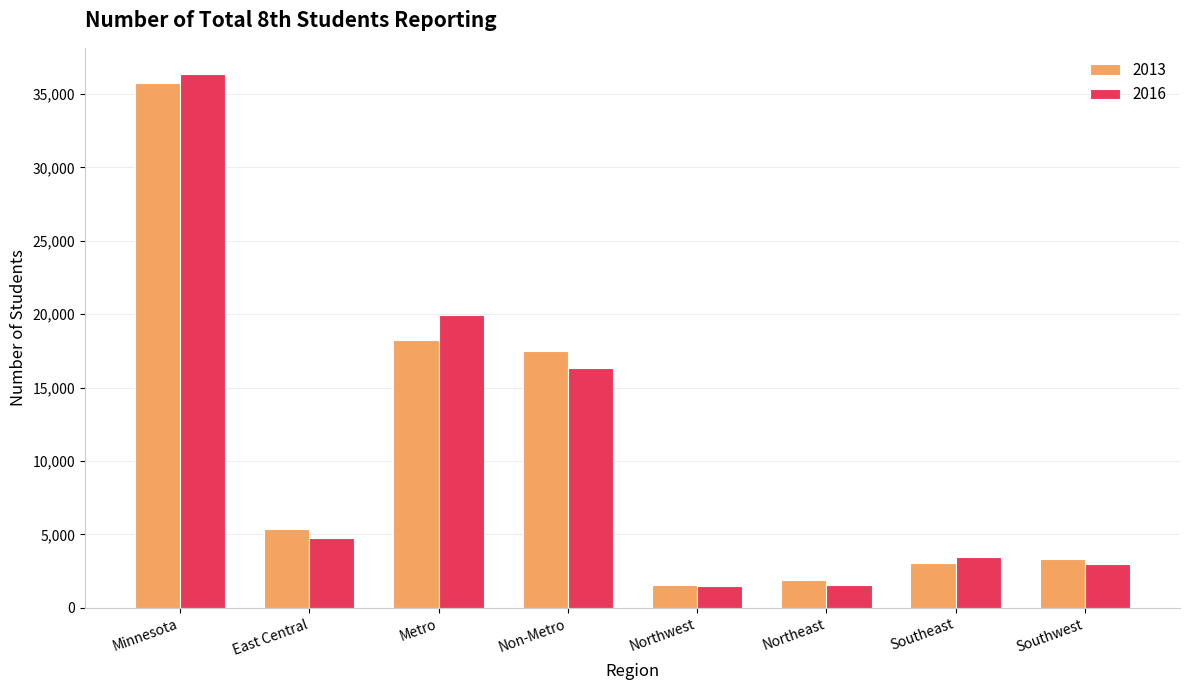

Is the value of 2013 at Southeast greater than the value of 2016 at Minnesota?

No